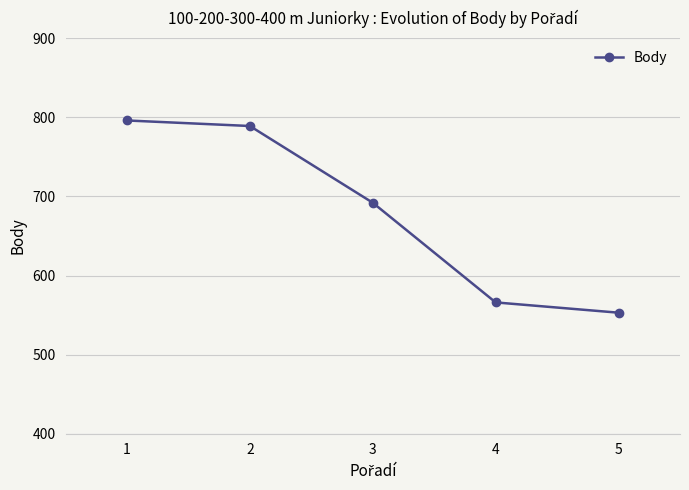

Between 5 and 3, which is larger?

3